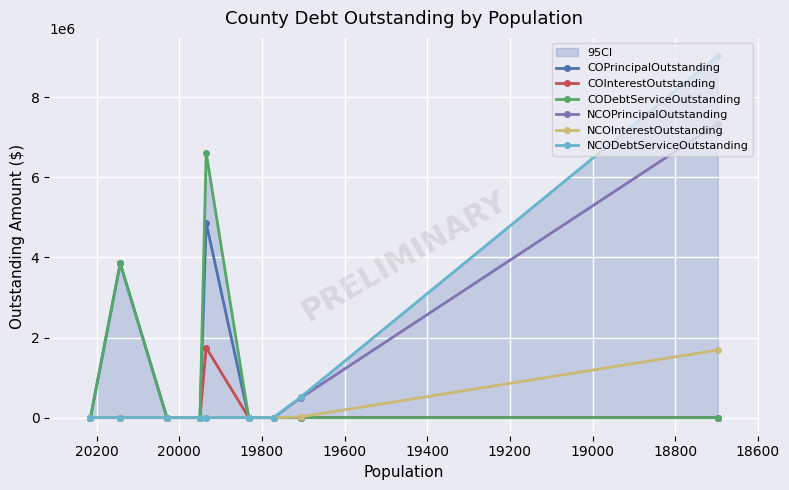

Which series has the largest total across all categories?

CODebtServiceOutstanding